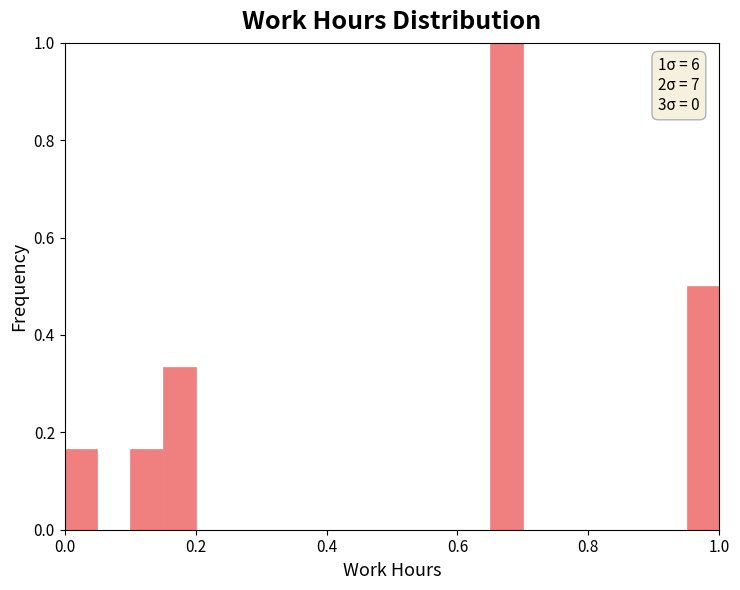

Around what value on the x-axis is the tallest bar? Give the approximate position of its centre, as read against the axis.

0.68